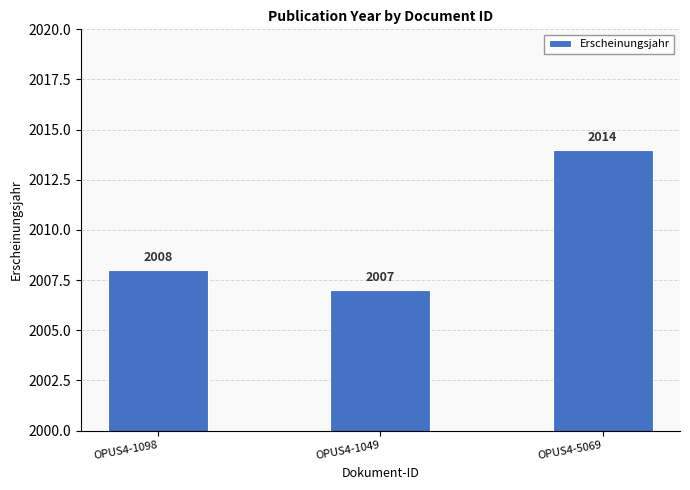

How many values are below 2008?

1